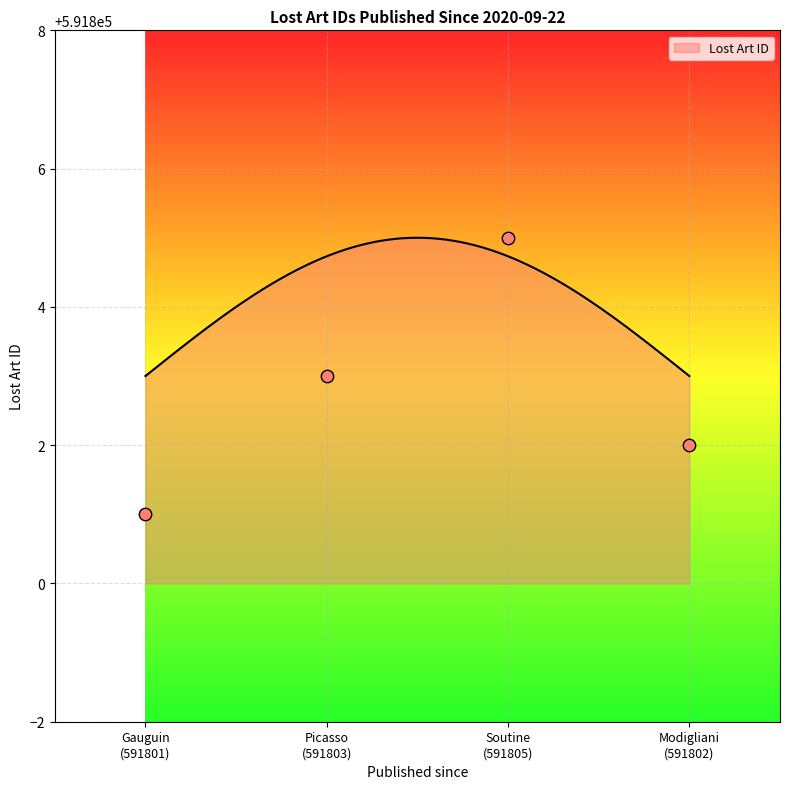

What is the change in value from Gauguin (591801) to Picasso (591803)?

+2